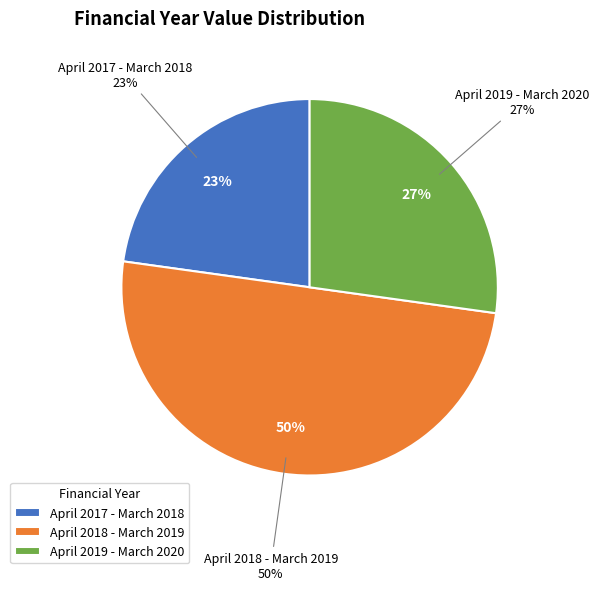

To the nearest percent, what percentage of the pie is April 2019 - March 2020?

27%